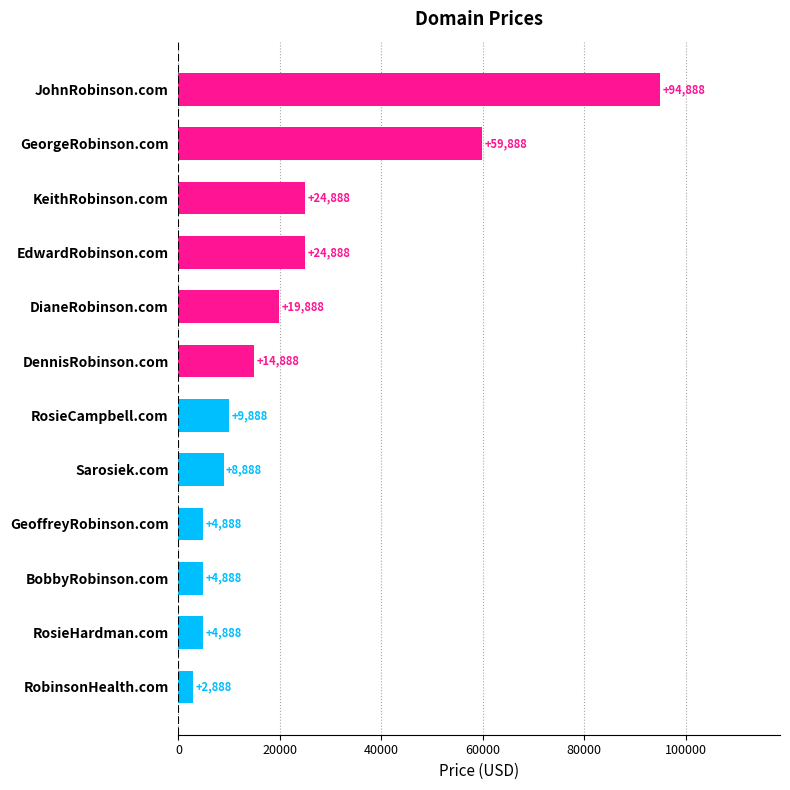

Count the number of categories in the chart.

12